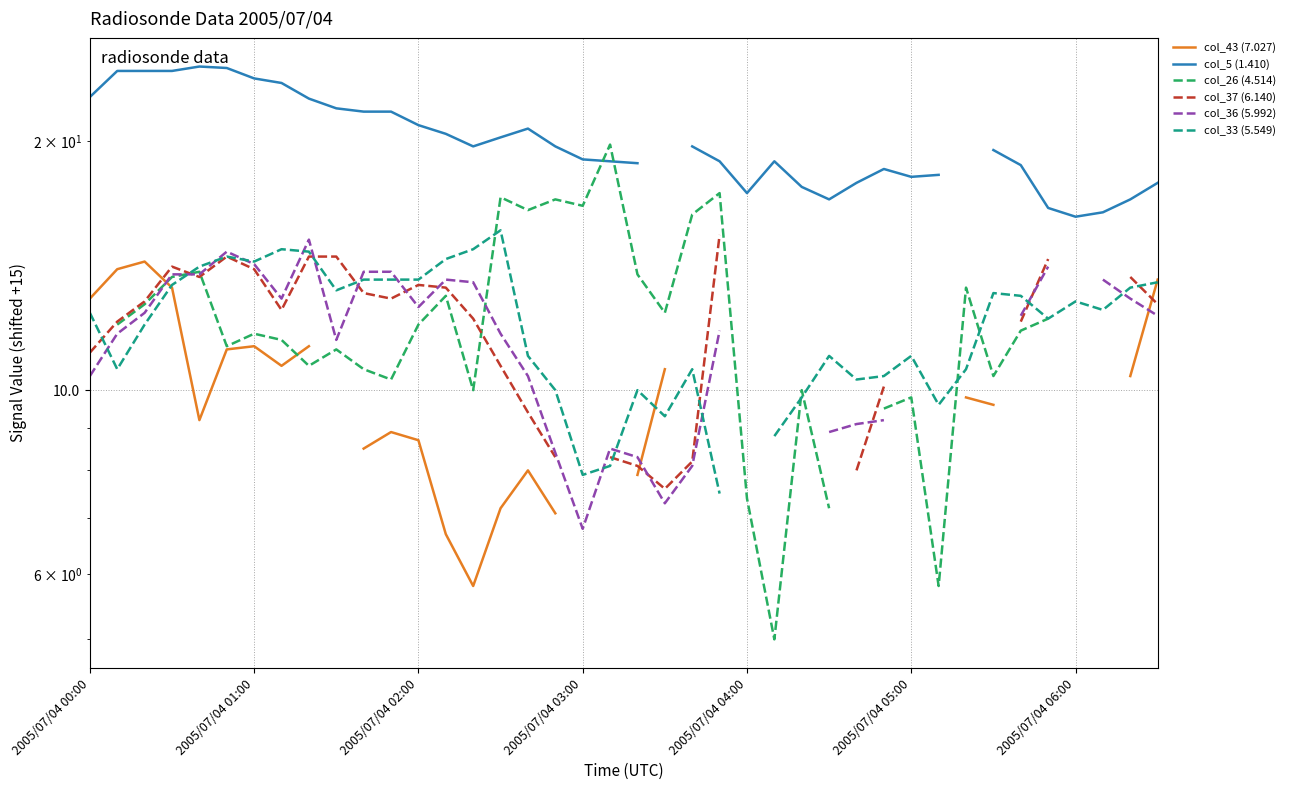

In col_37 (6.140), how many points are higher than both neighbors (excluding endpoints)?

3